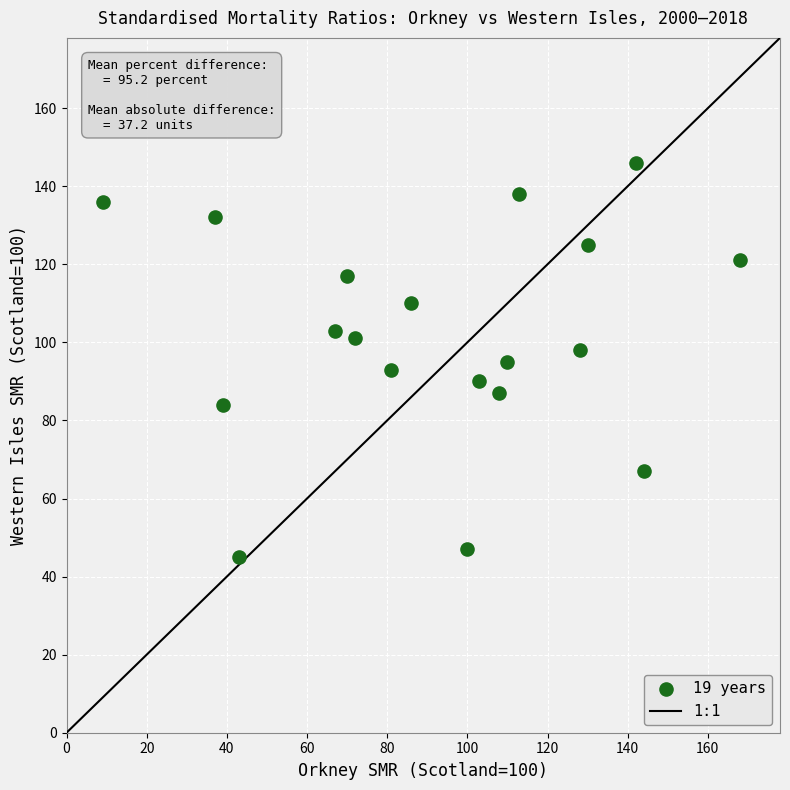

What is the range of Y values (max minus min)?

101